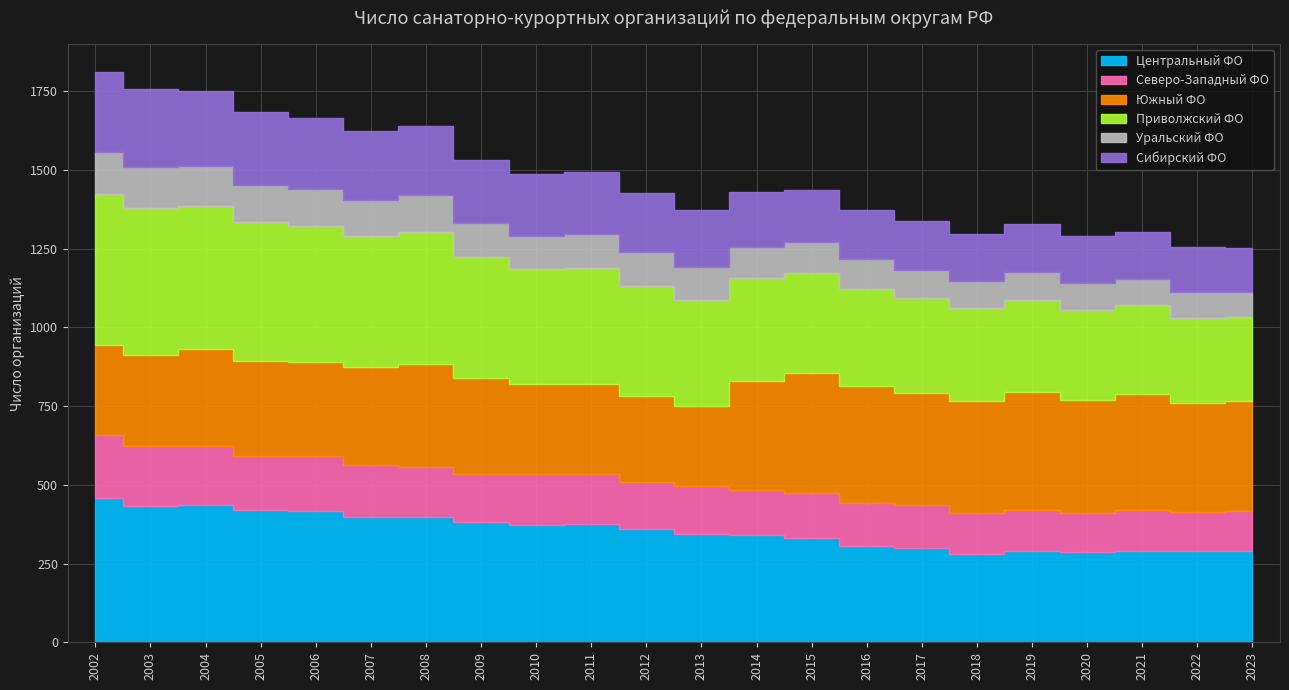

What are all the series names shown in the legend?

Центральный ФО, Северо-Западный ФО, Южный ФО, Приволжский ФО, Уральский ФО, Сибирский ФО